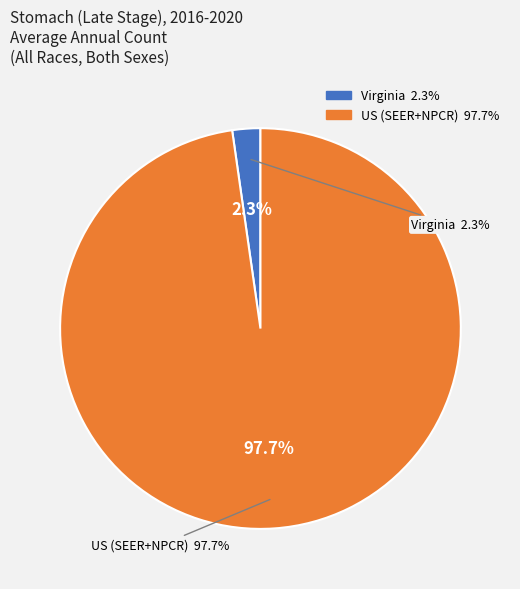

Which category has the smallest portion of the pie?

Virginia